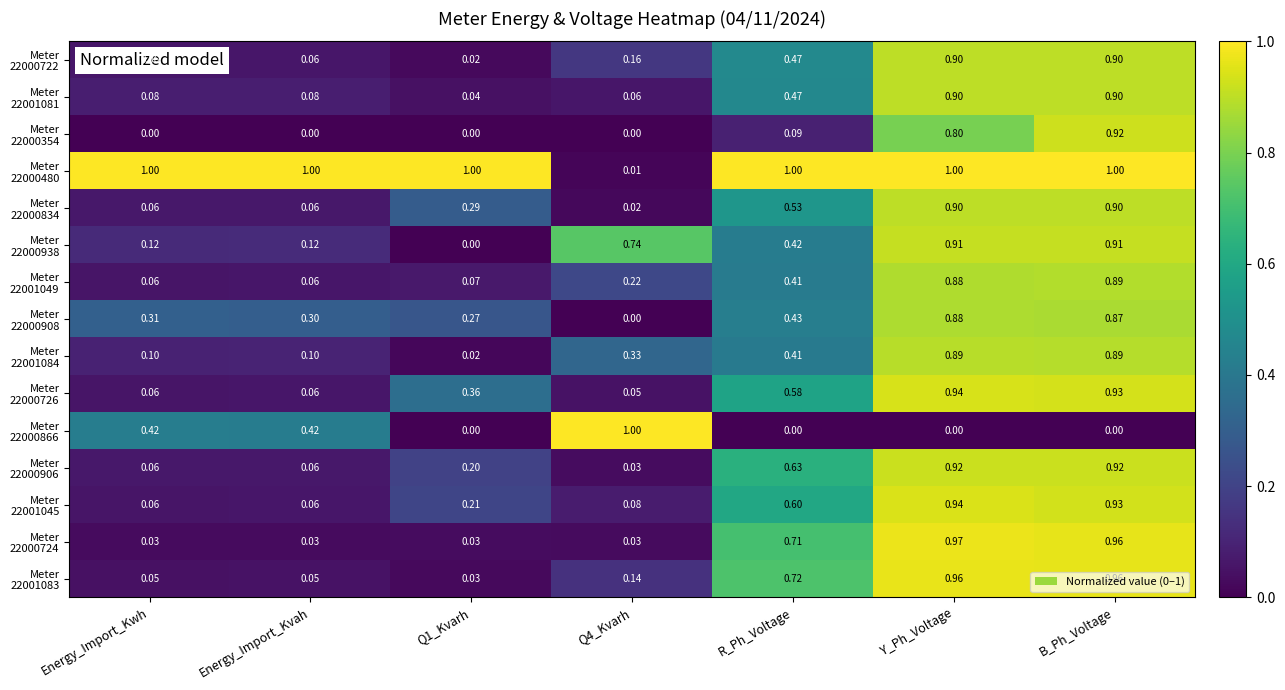

How many series are shown in this chart?

15